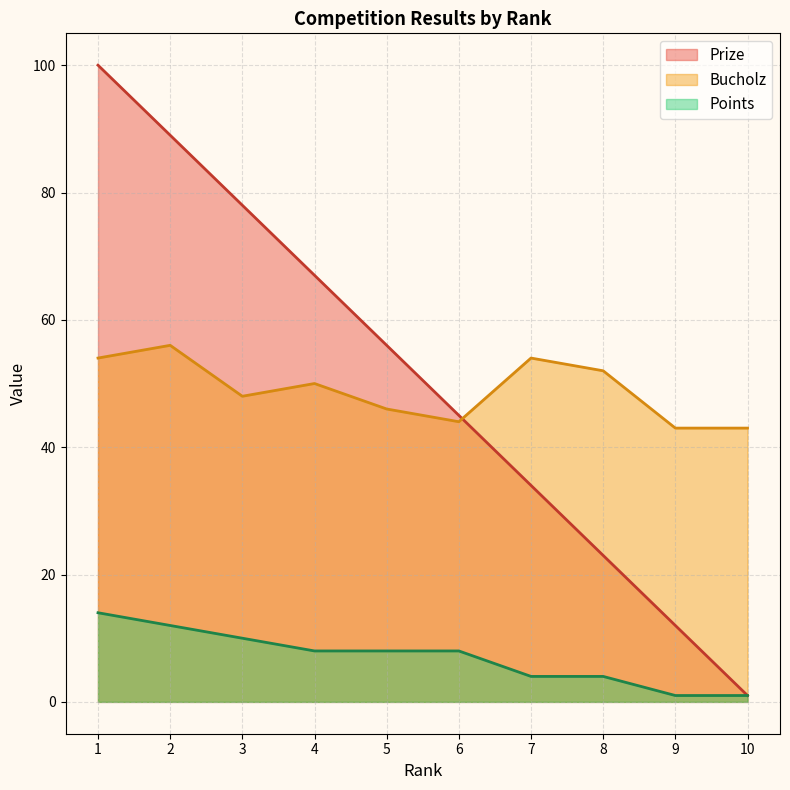

True or false: Points has more than 2 points higher than both neighbors.

False